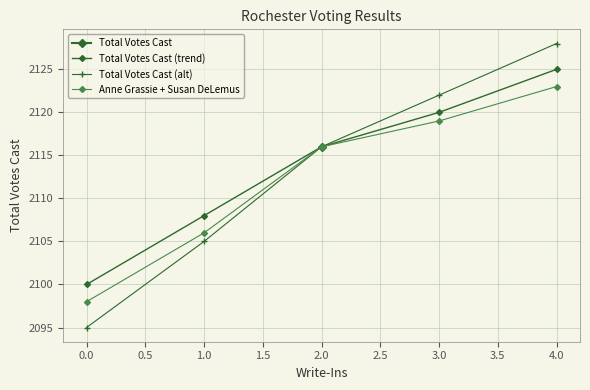

What is the smallest value displayed?

2095